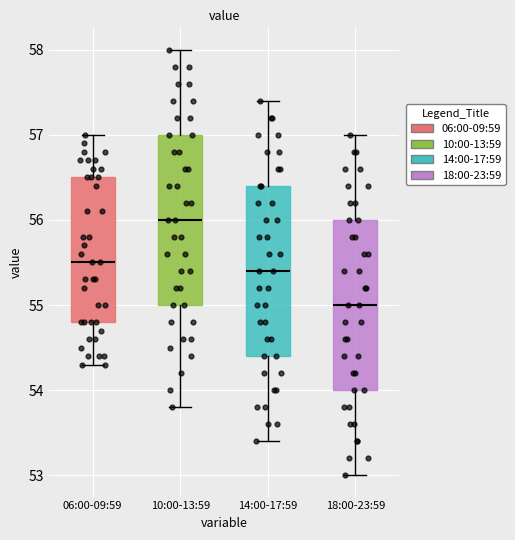

Which box has the highest median line?

10:00-13:59